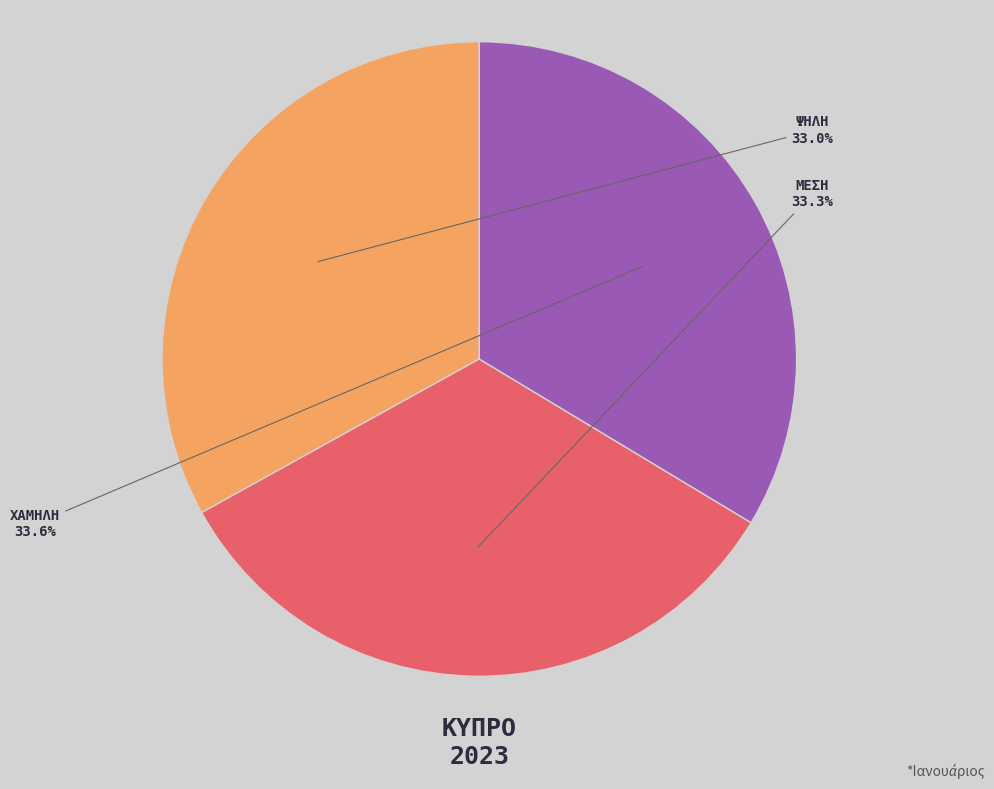

Is the sum of ΨΗΛΗ and ΜΕΣΗ greater than half?

Yes